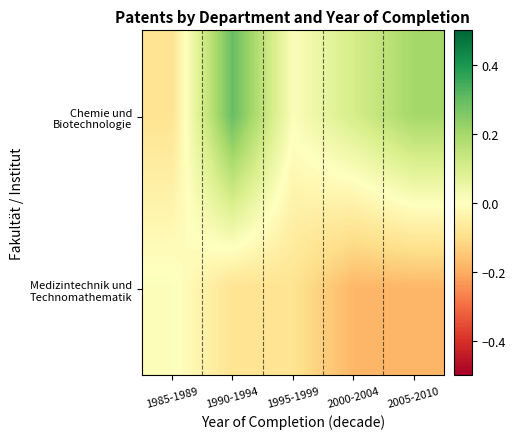

Which series has the largest total across all categories?

Chemie und Biotechnologie